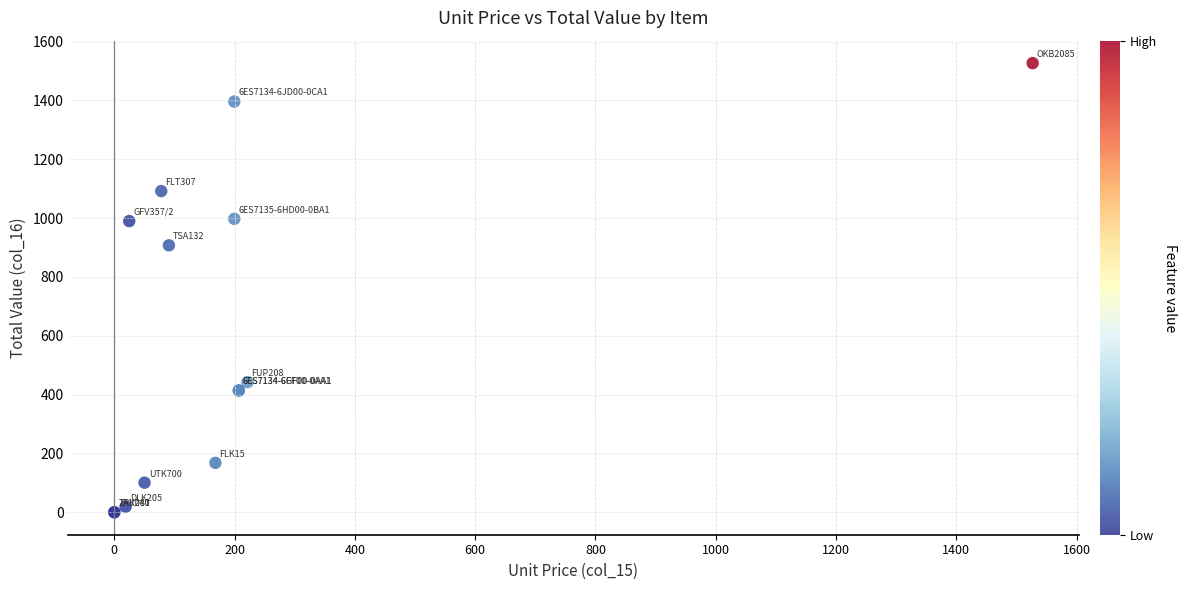

What Y value in the scatter plot is closest to 763?

907.5